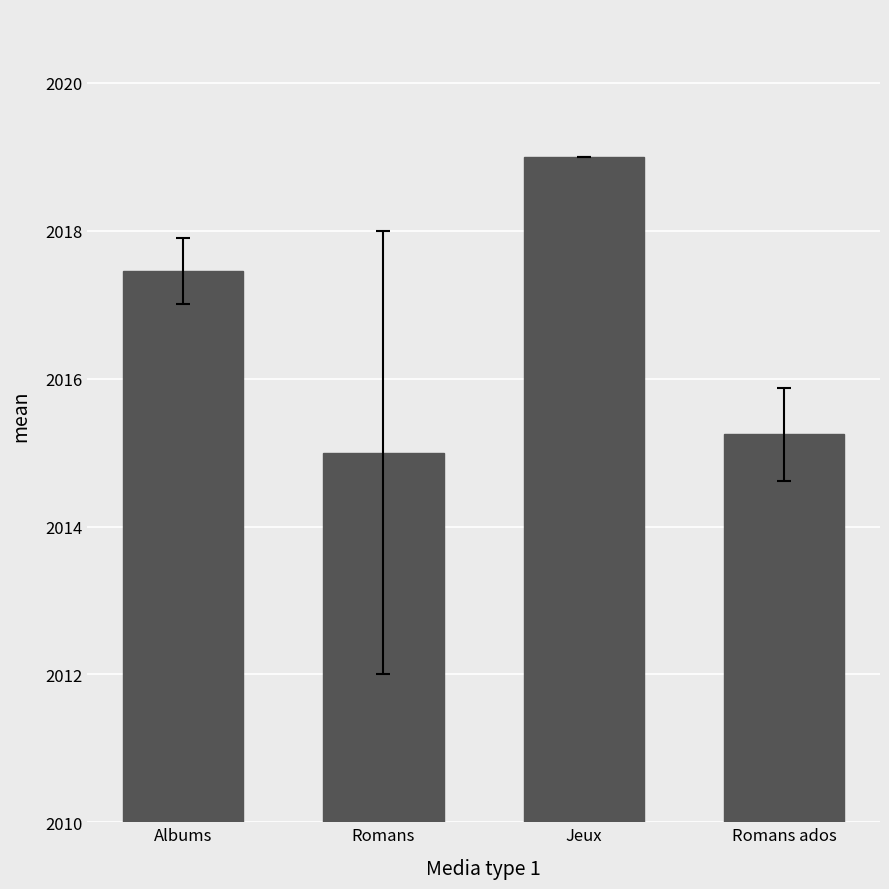

Which category has the lowest value across all series?

Romans